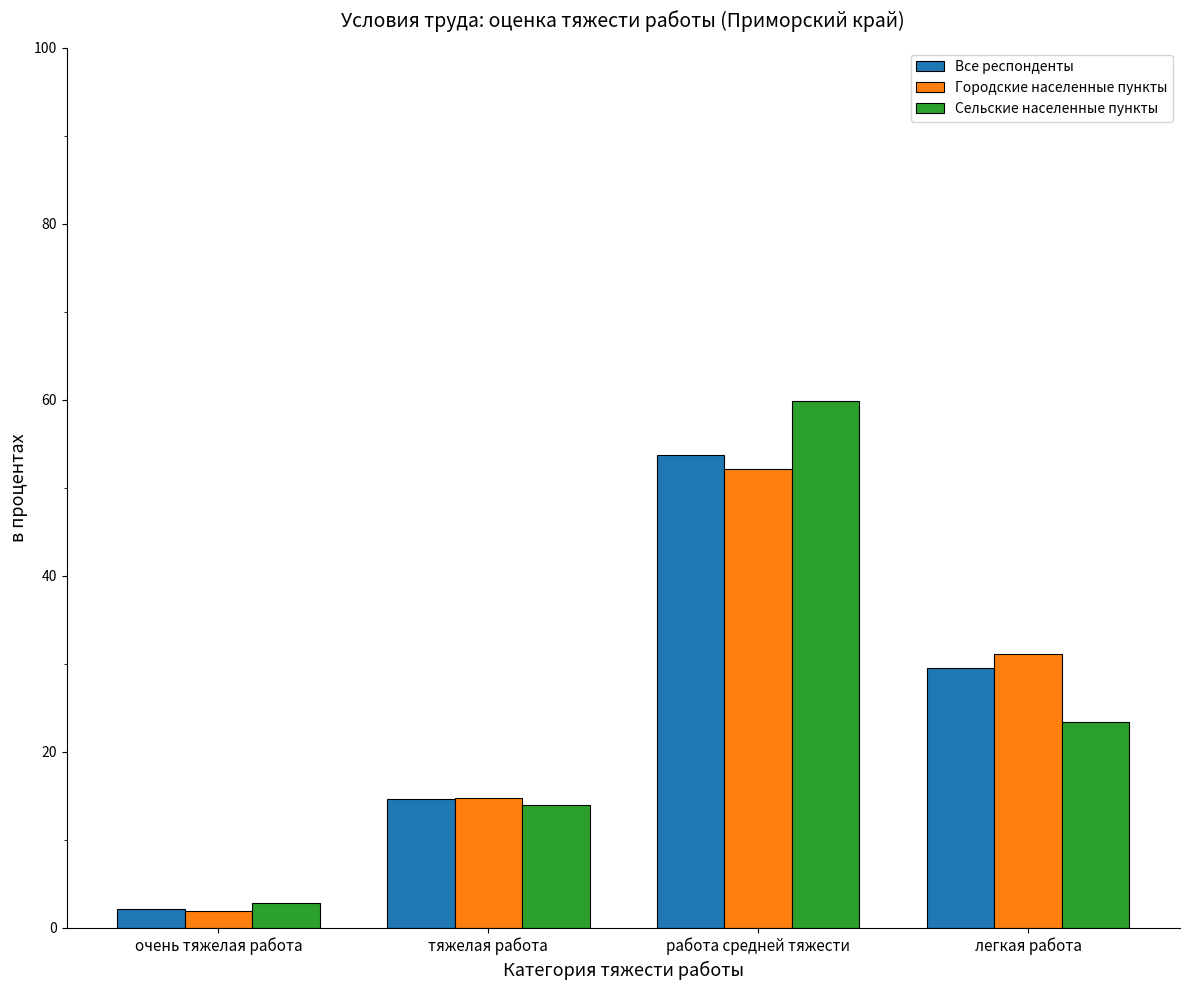

What is the label of the 3rd bar from the left?

работа средней тяжести